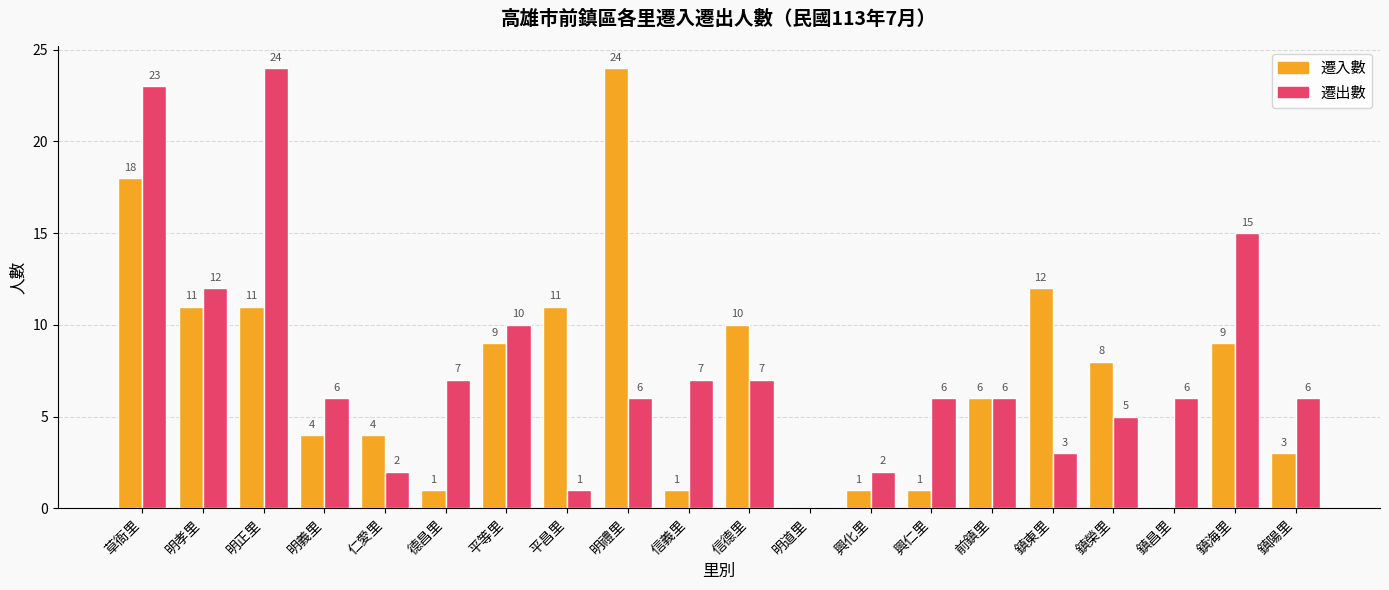

What is the sum of all 遷入數 values?

144